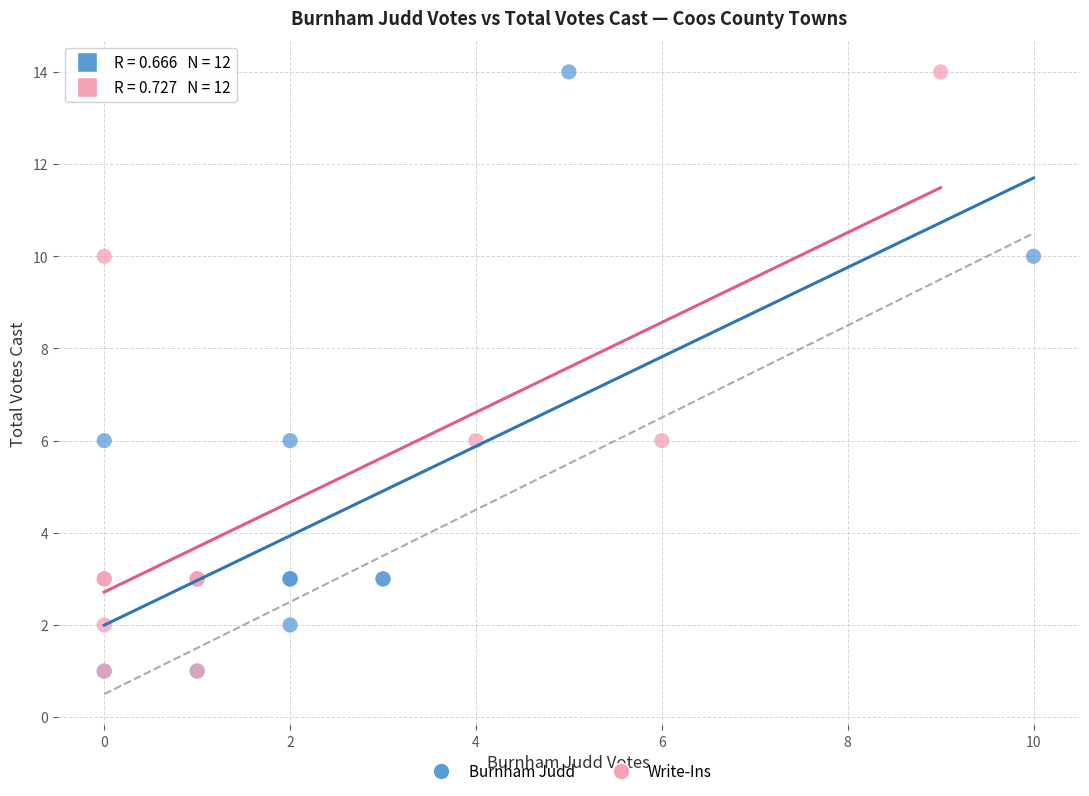

What are all the series names shown in the legend?

Burnham Judd, Write-Ins